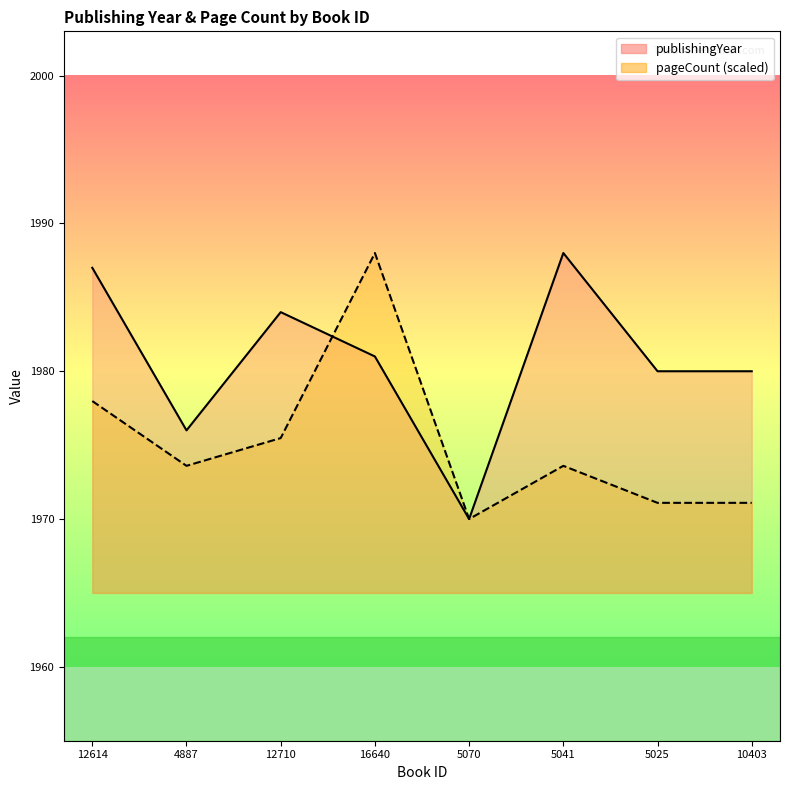

Read the pageCount value at 12710.

1975.5